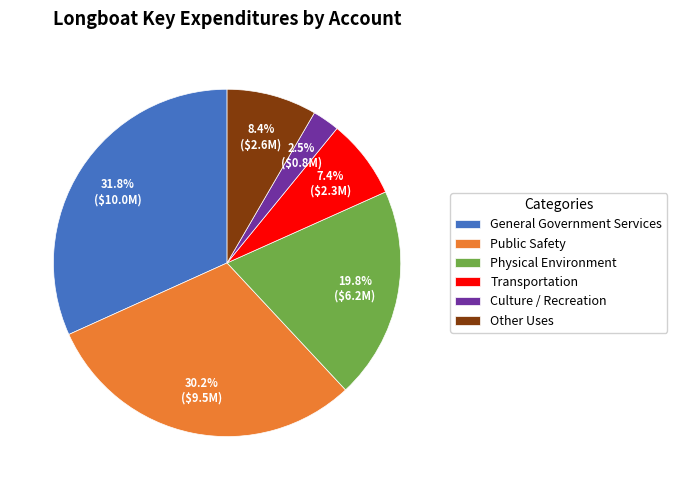

To the nearest percent, what portion does Other Uses represent?

8%